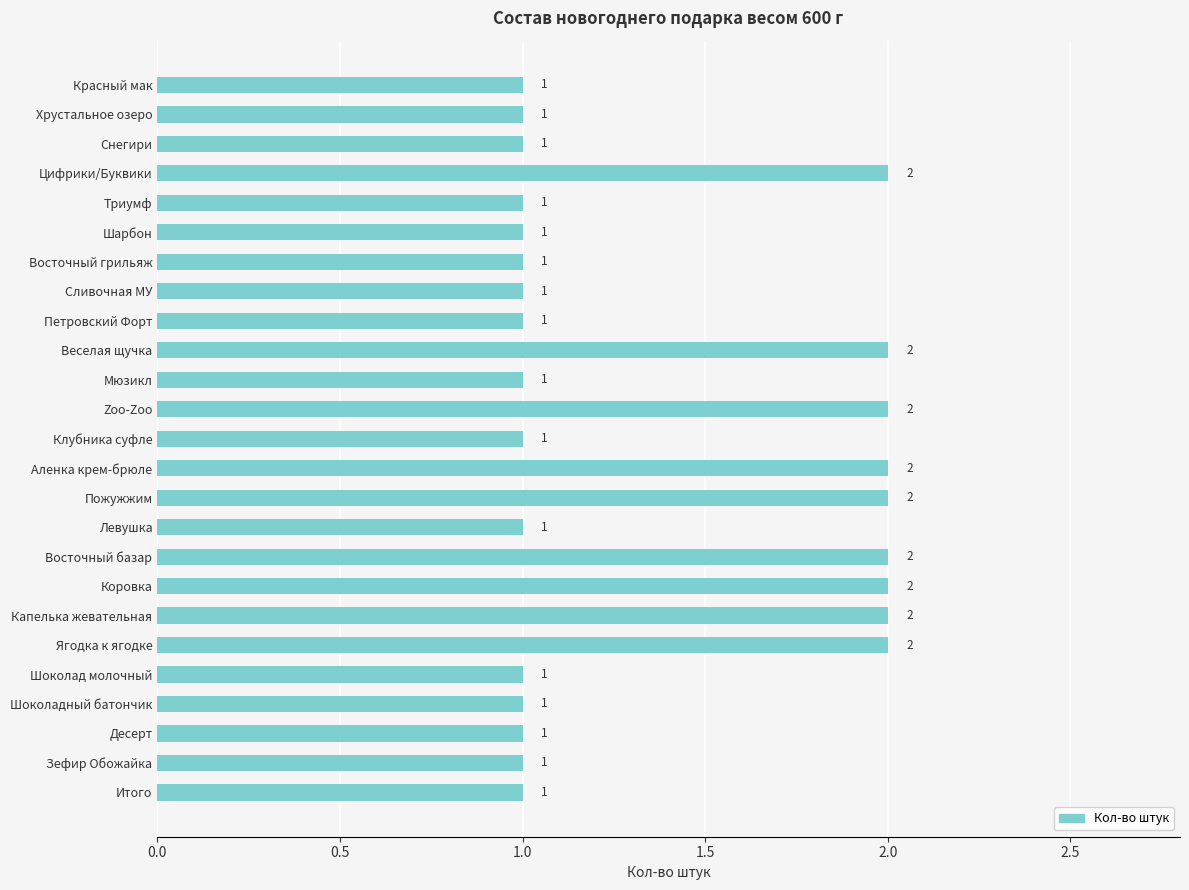

Approximately how many times larger is the value at Цифрики/Буквики compared to Веселая щучка?

1.0